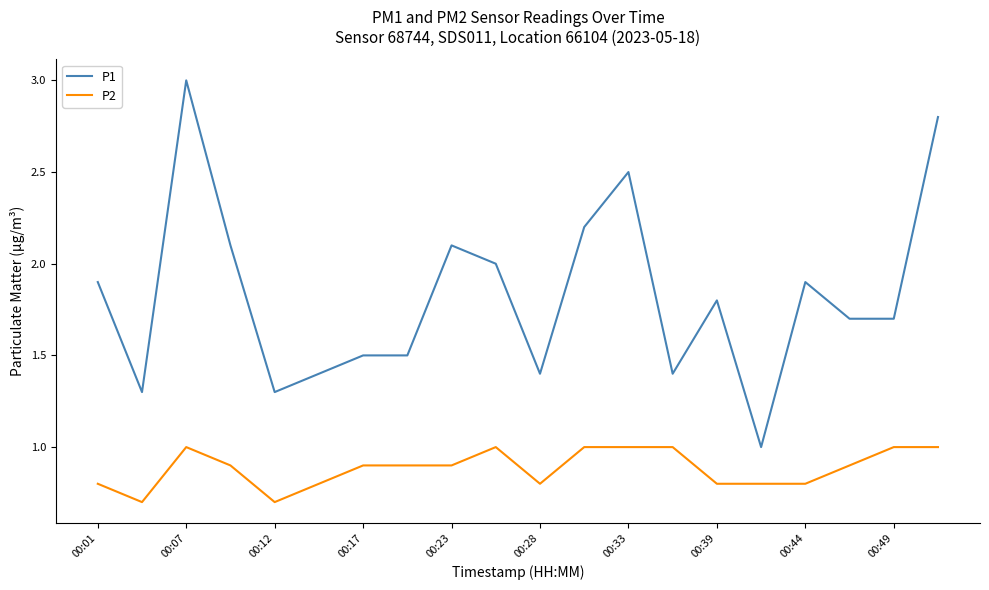

Which series has the largest total across all categories?

P1